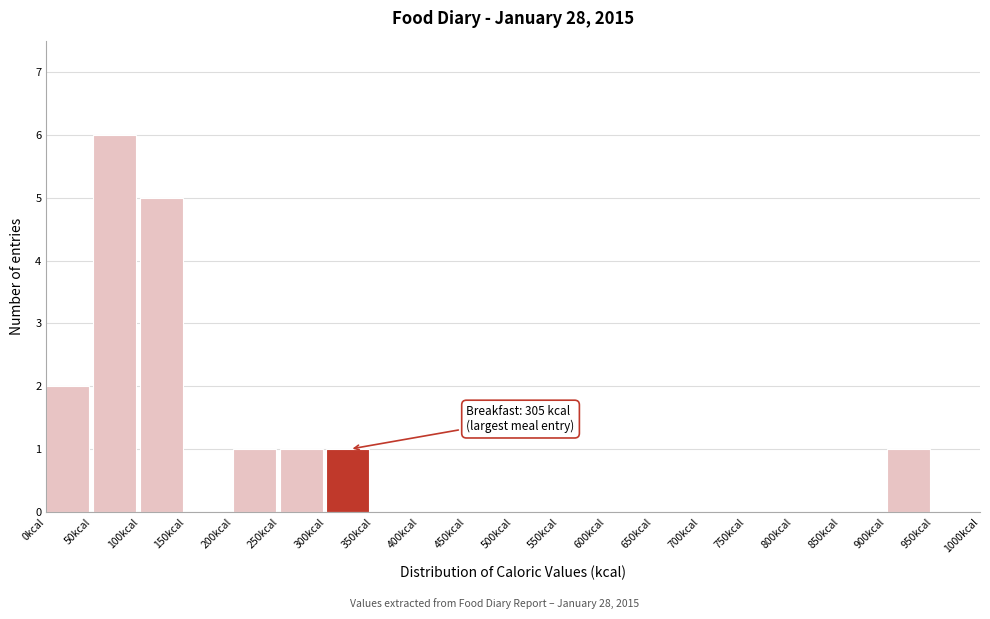

Which range on the x-axis has the tallest bar?

50 to 100